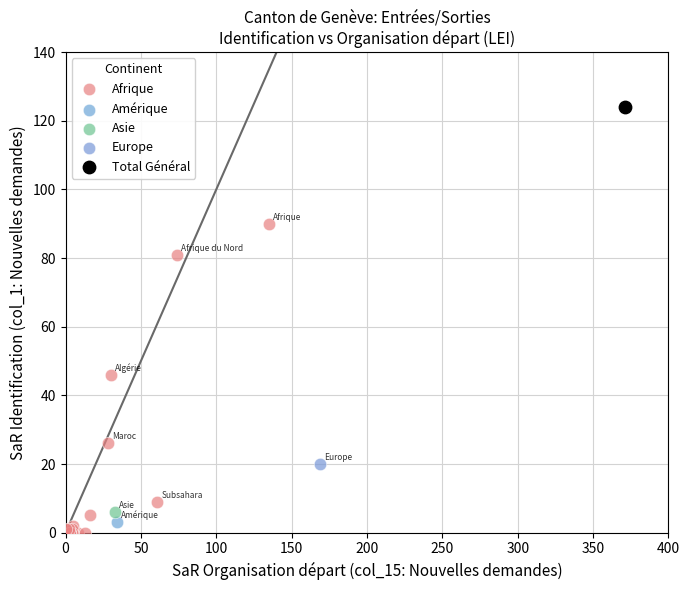

What are all the series names shown in the legend?

Afrique, Amérique, Asie, Europe, Total Général